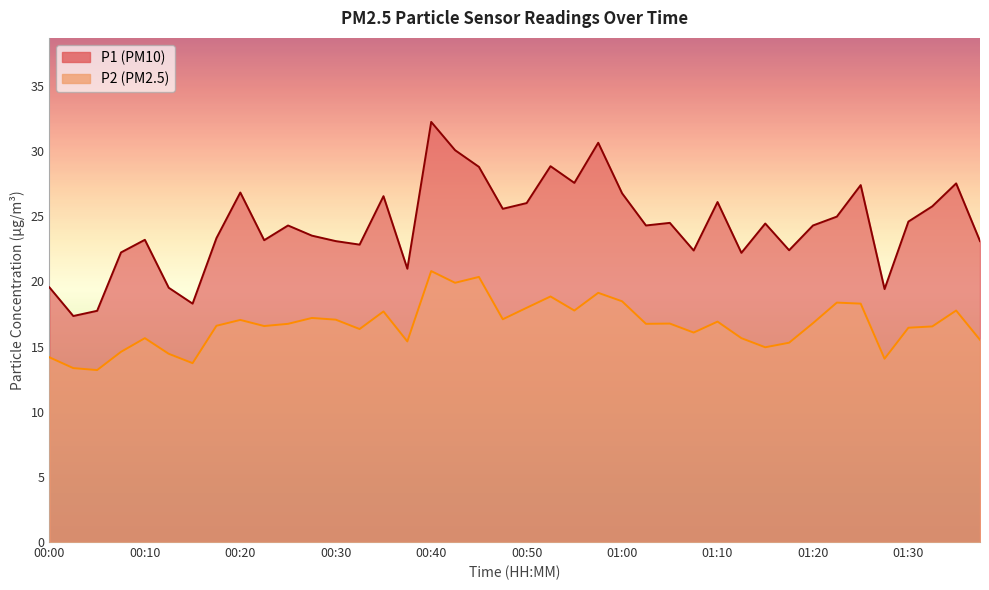

What position from the left is 00:33?

14